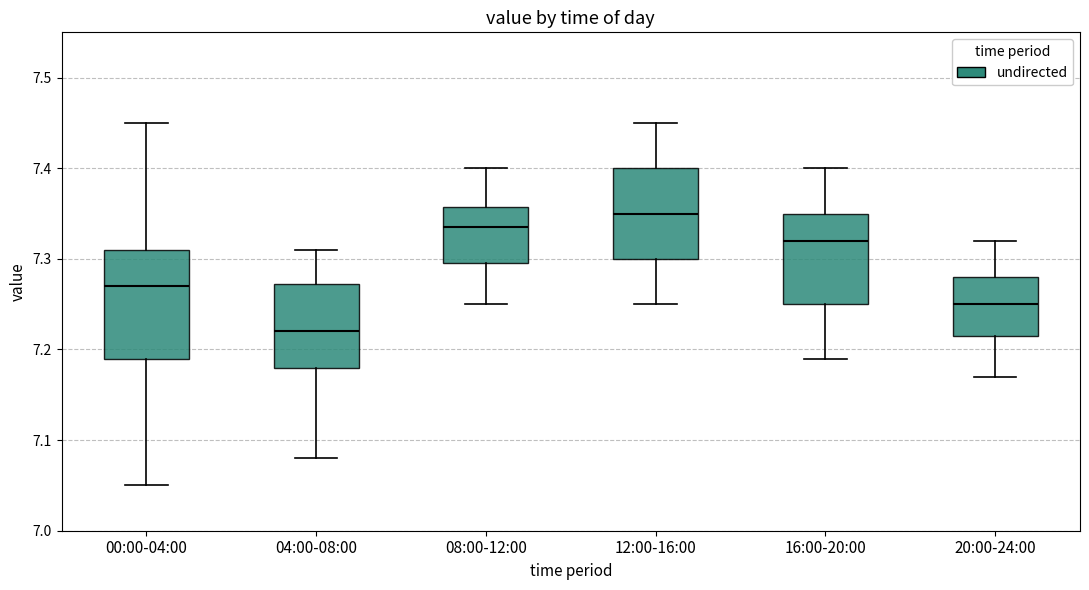

Reading left to right, transcribe this box plot: for each box, give where its median line is, the range the box spans, and where its two whiskers end, as read against the y-axis. The values are not printed on the chart, so give them approximately, as read against the axis.

00:00-04:00: median 7.27, box 7.19 to 7.31, whiskers 7.05 to 7.45
04:00-08:00: median 7.22, box 7.18 to 7.27, whiskers 7.08 to 7.31
08:00-12:00: median 7.34, box 7.30 to 7.36, whiskers 7.25 to 7.40
12:00-16:00: median 7.35, box 7.30 to 7.40, whiskers 7.25 to 7.45
16:00-20:00: median 7.32, box 7.25 to 7.35, whiskers 7.19 to 7.40
20:00-24:00: median 7.25, box 7.22 to 7.28, whiskers 7.17 to 7.32